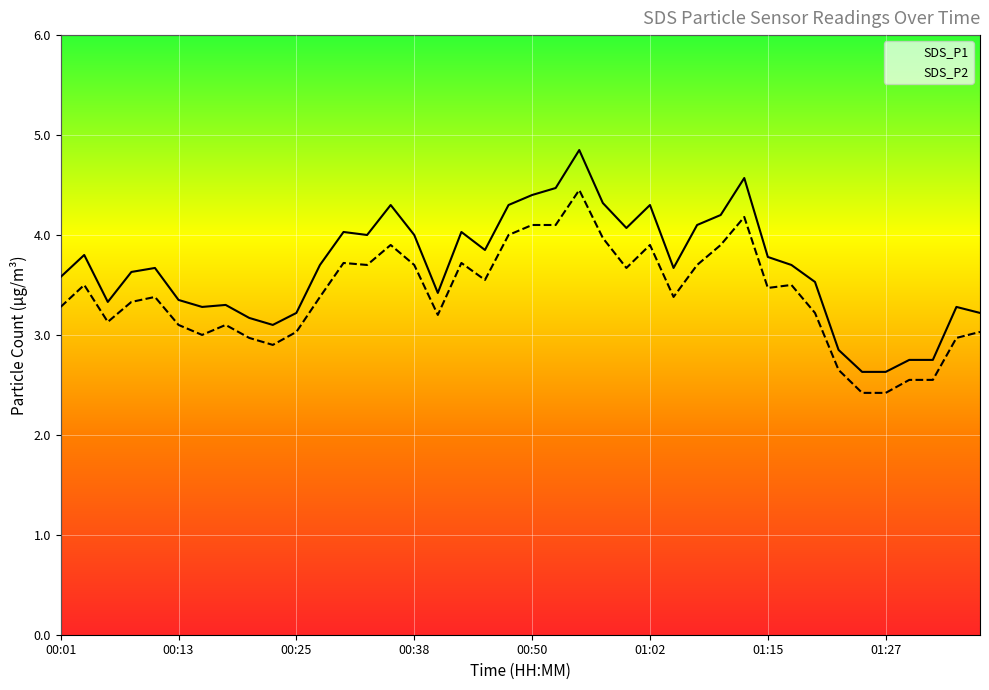

Where does the SDS_P2 series first go above 3?

00:01